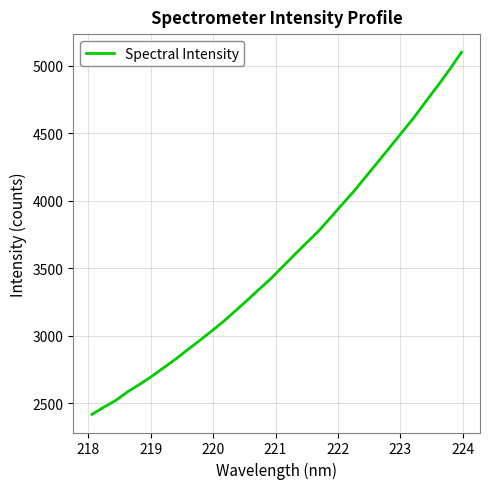

What is the sum of all values?

114295.6